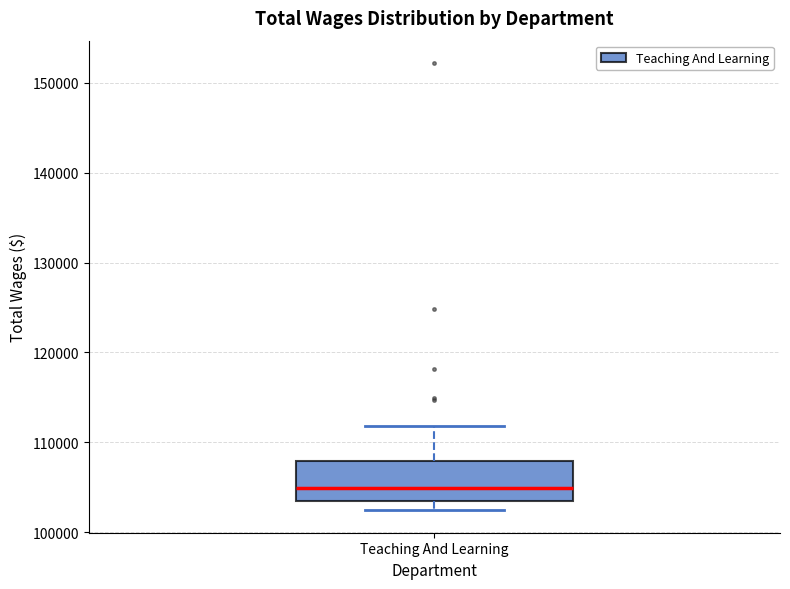

Where is the lower edge of the box for Teaching And Learning on the y-axis? The values are not printed on the chart, so give them approximately, as read against the axis.

103000